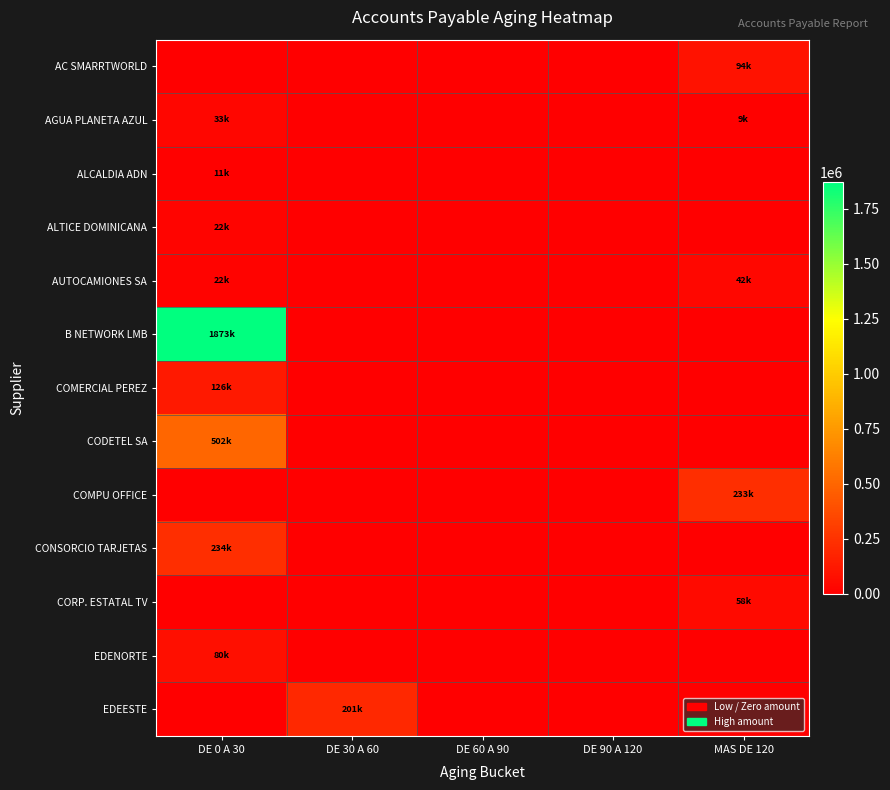

How many distinct data groups are displayed?

13